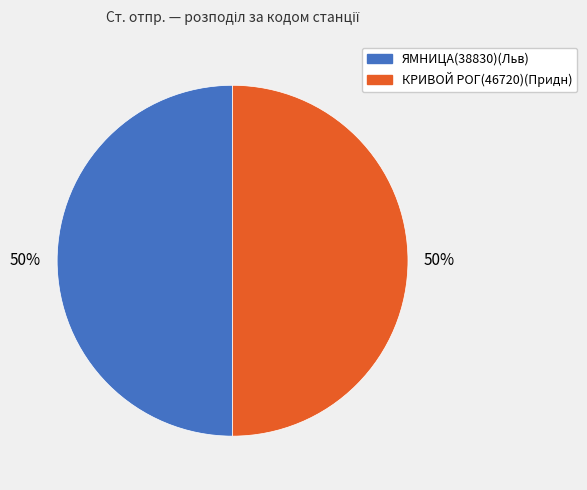

Is the sum of ЯМНИЦА(38830)(Льв) and КРИВОЙ РОГ(46720)(Придн) greater than half?

Yes